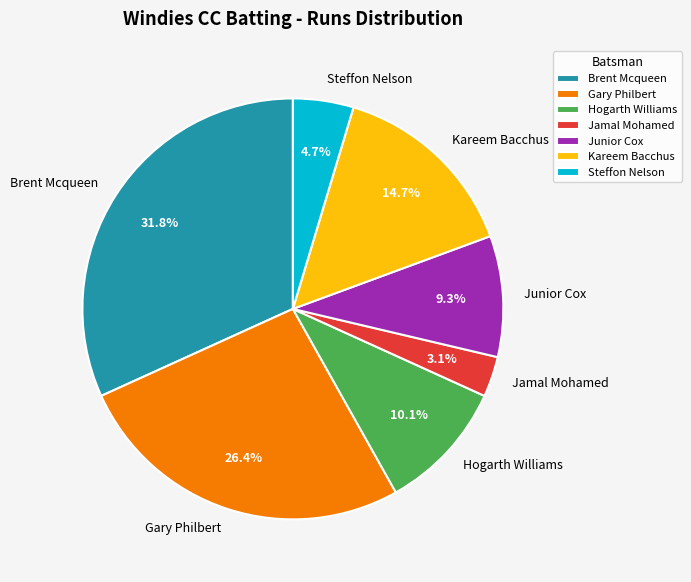

Is Steffon Nelson the majority of the pie?

No